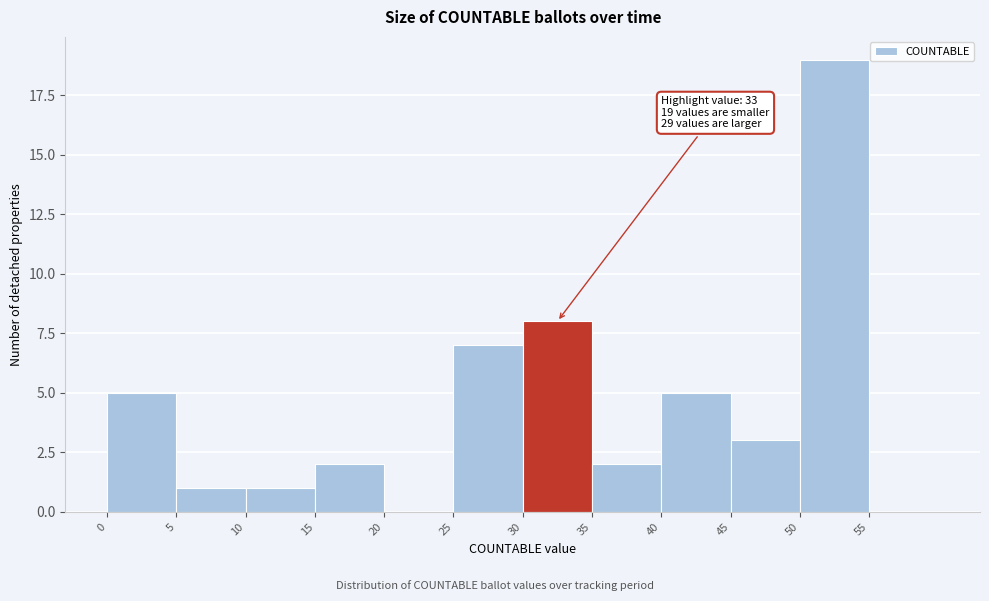

Over which range of the x-axis is the bar tallest?

50 to 55